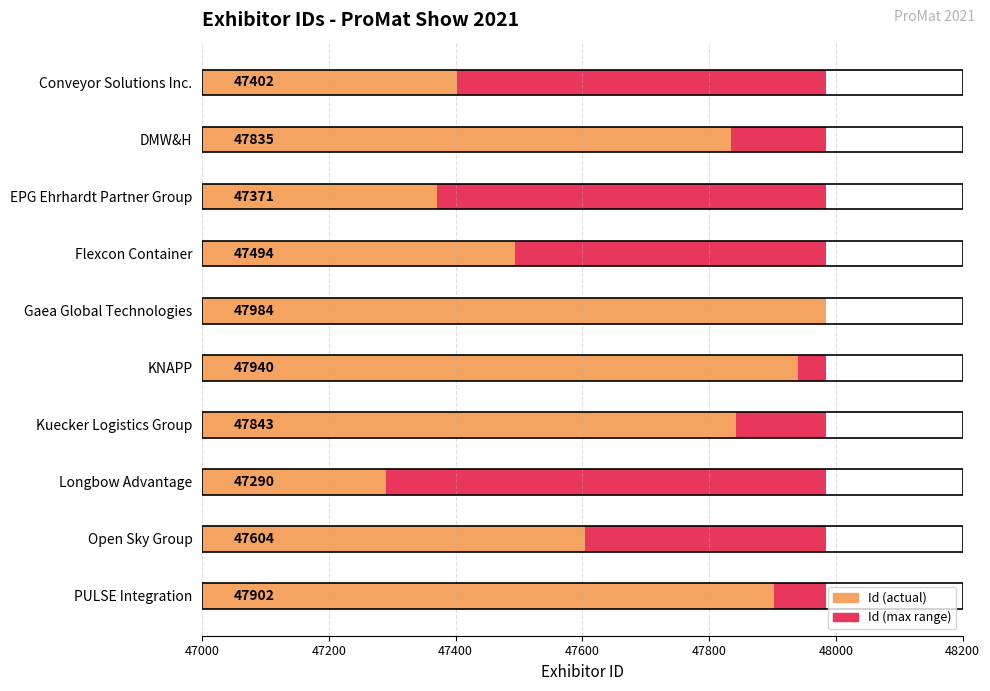

What is the sum of the Id values at Conveyor Solutions Inc. and Longbow Advantage?

94692.0